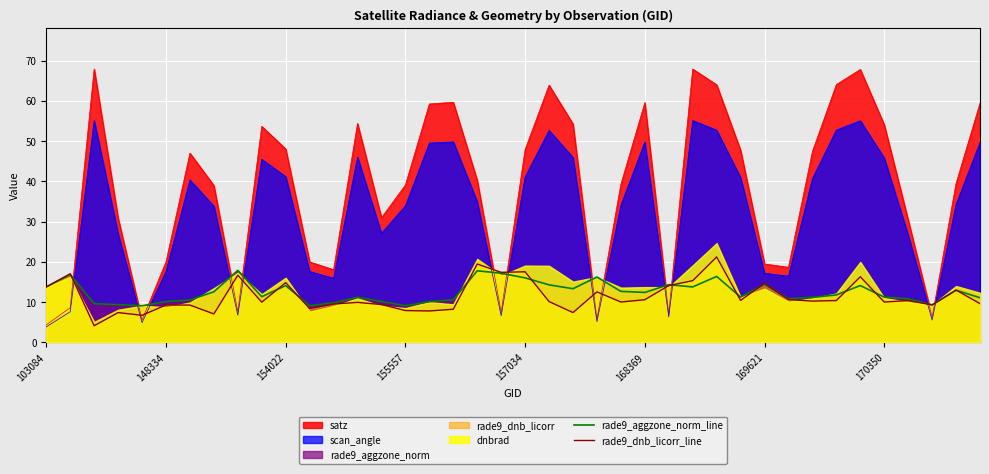

What is the highest value of the scan_angle series?

55.1